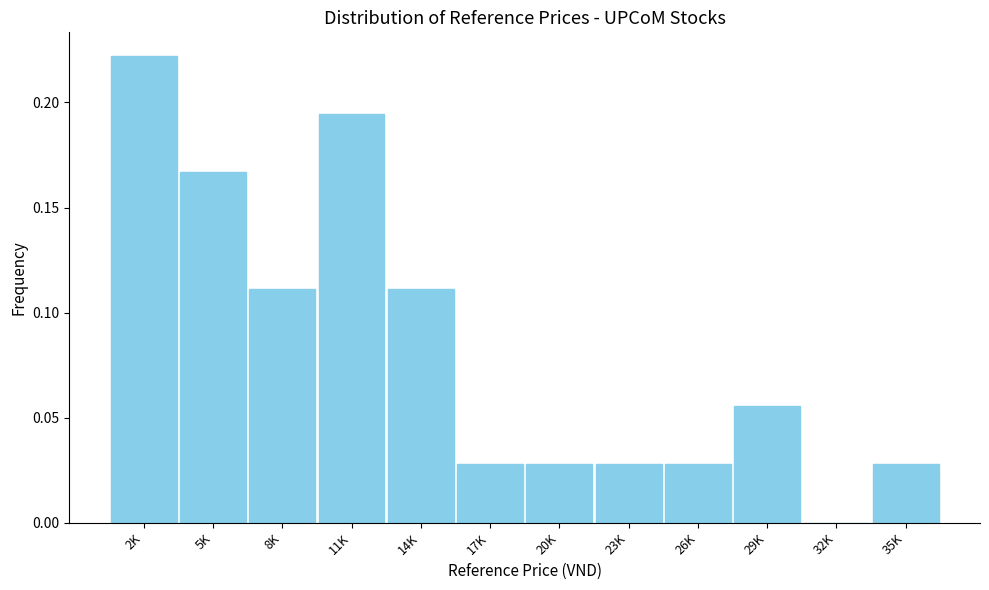

True or false: the data shows 0.0 at 17K.

True